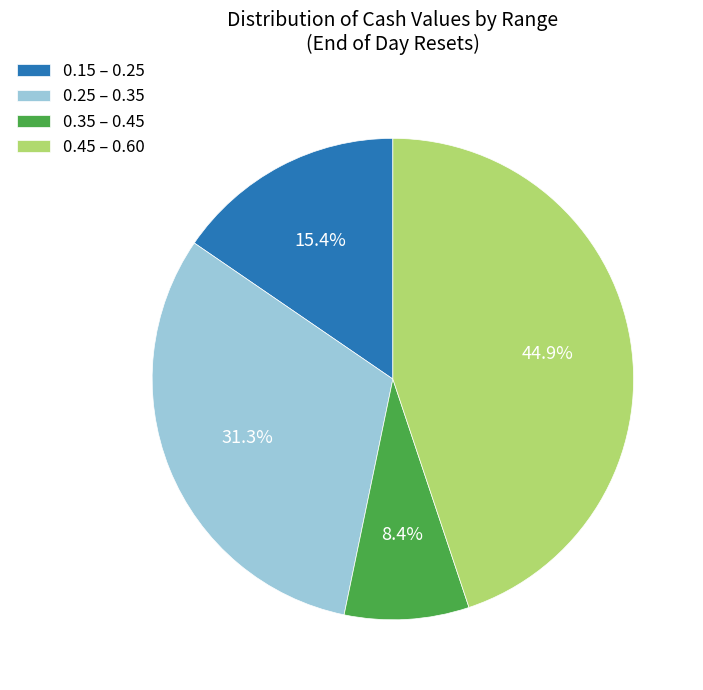

Does any single category account for the majority?

No